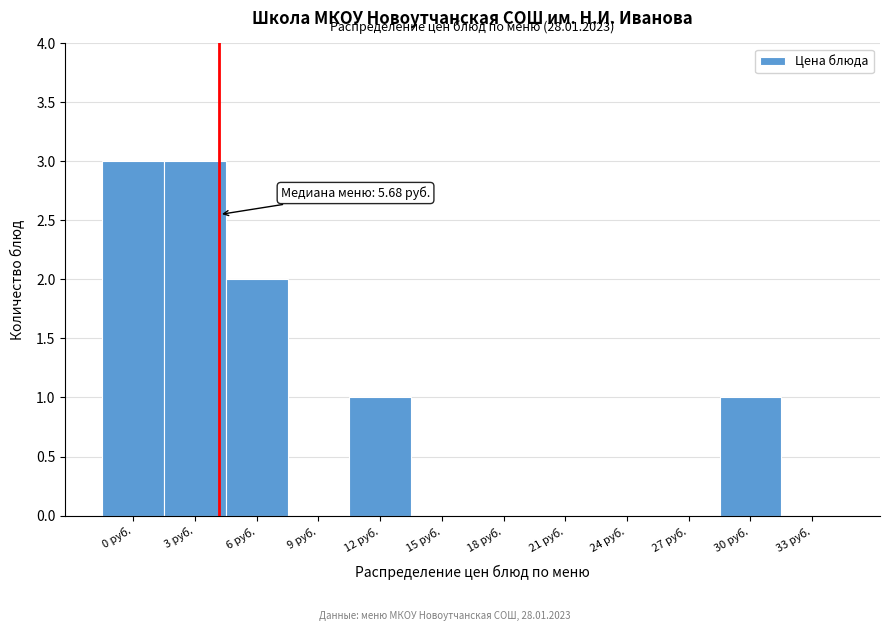

Reading left to right, list all the values displayed in this chart.

0 руб.=3	3 руб.=3	6 руб.=2	9 руб.=0	12 руб.=1	15 руб.=0	18 руб.=0	21 руб.=0	24 руб.=0	27 руб.=0	30 руб.=1	33 руб.=0